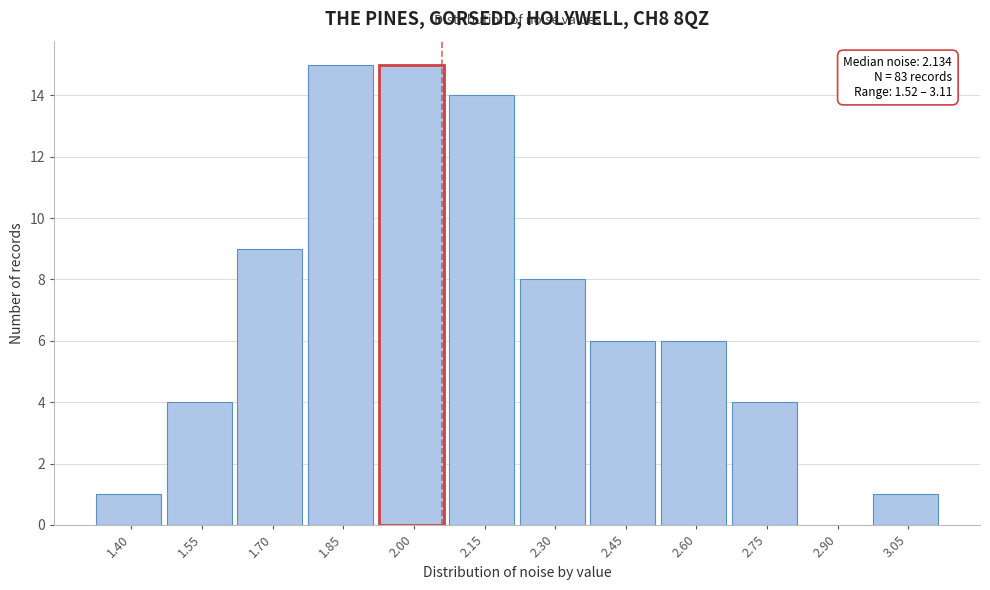

Reading left to right, extract all data points from this chart.

1.40=1	1.55=4	1.70=9	1.85=15	2.00=15	2.15=14	2.30=8	2.45=6	2.60=6	2.75=4	2.90=0	3.05=1